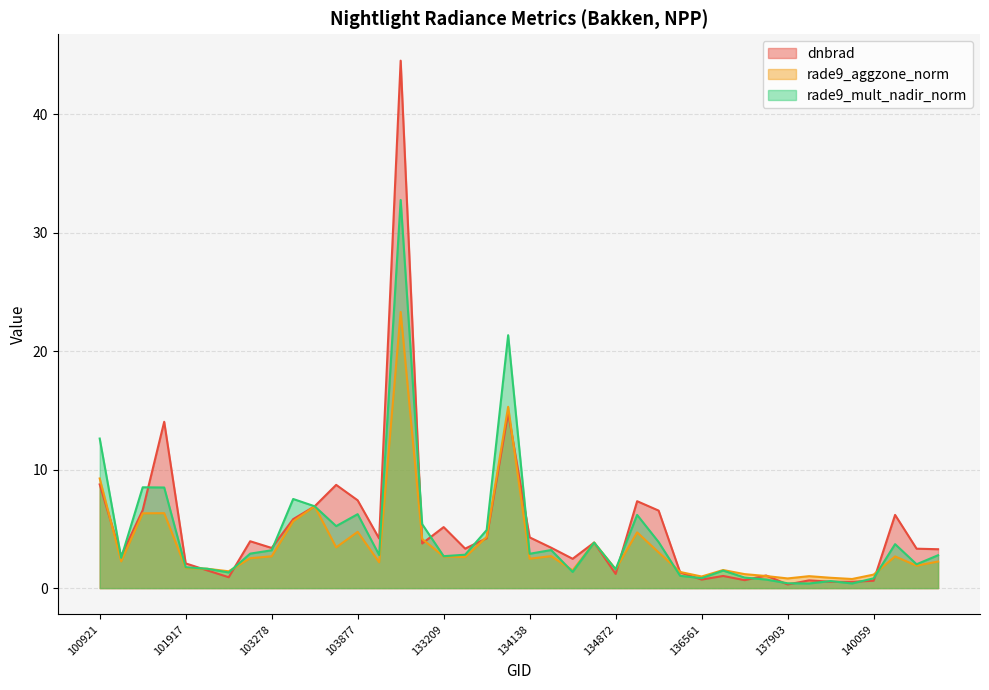

In dnbrad, how many points are lower than both neighbors (excluding endpoints)?

12